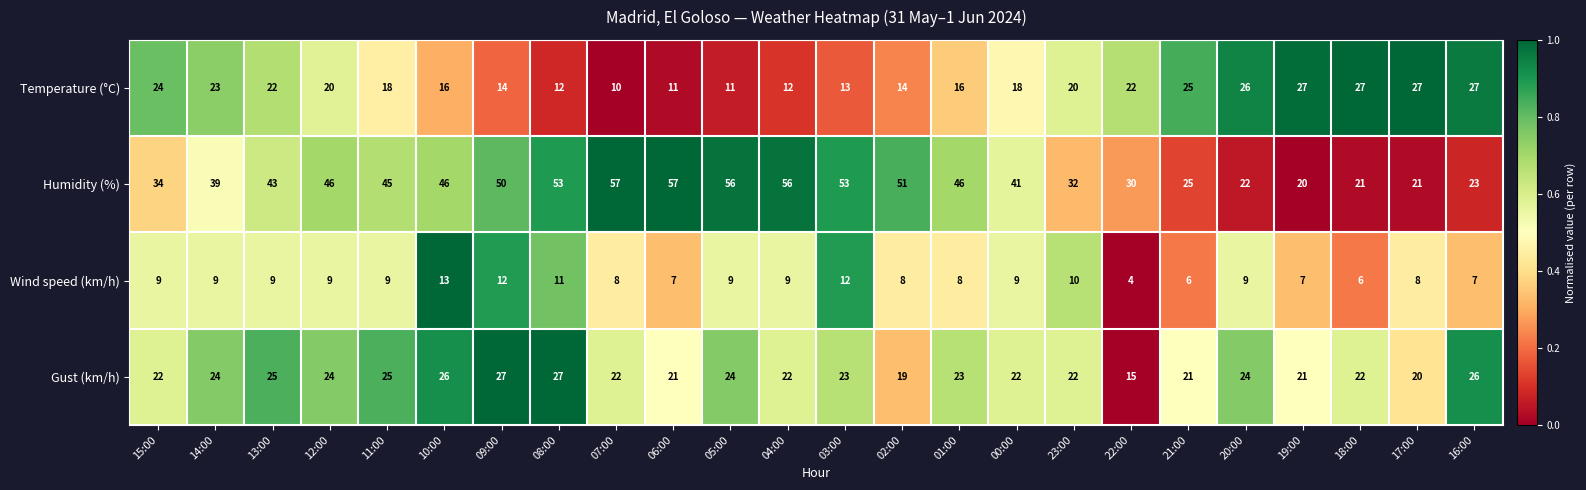

The Humidity (%) series shows 34 at 18:00. True or false?

False